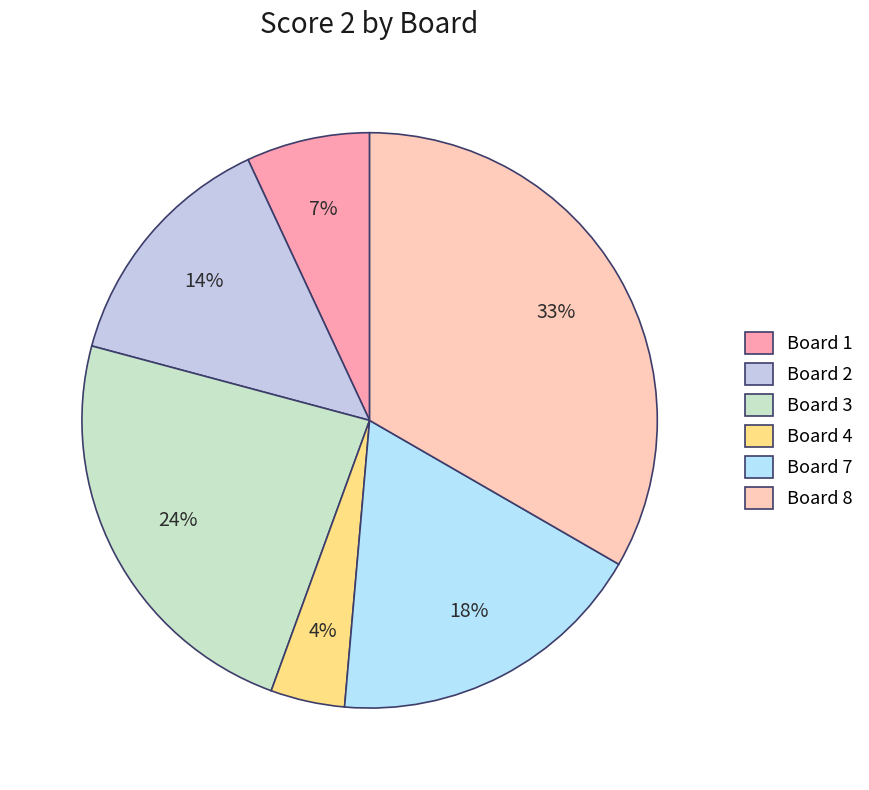

Approximately how many times larger is the value at Board 3 compared to Board 7?

1.3